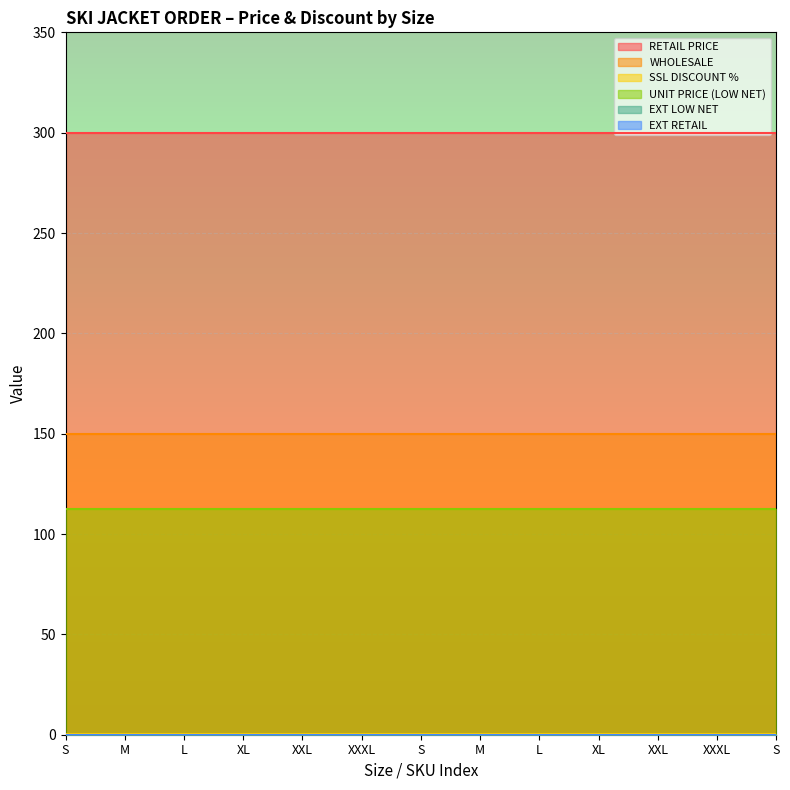

Is the value of WHOLESALE at M greater than the value of SSL DISCOUNT % at S?

Yes